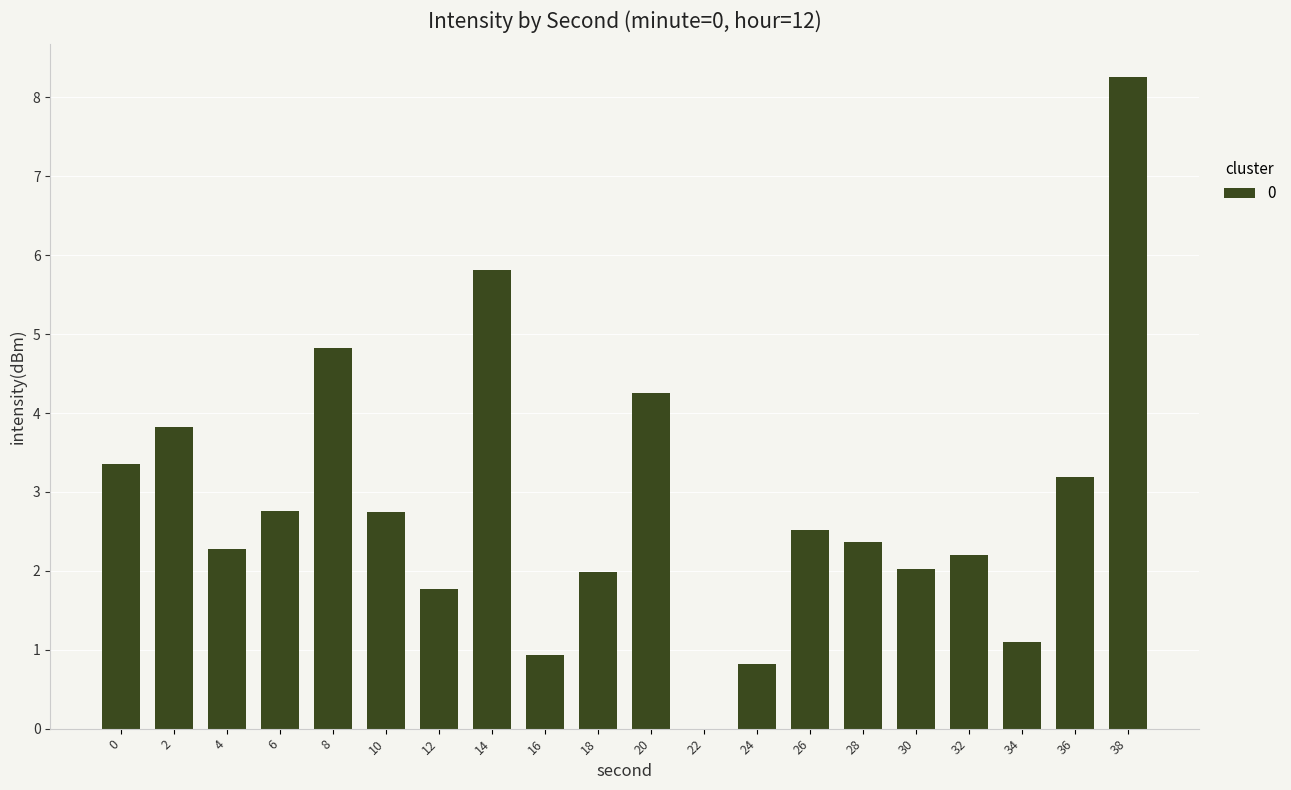

What is the change in value from 10 to 32?

-0.5